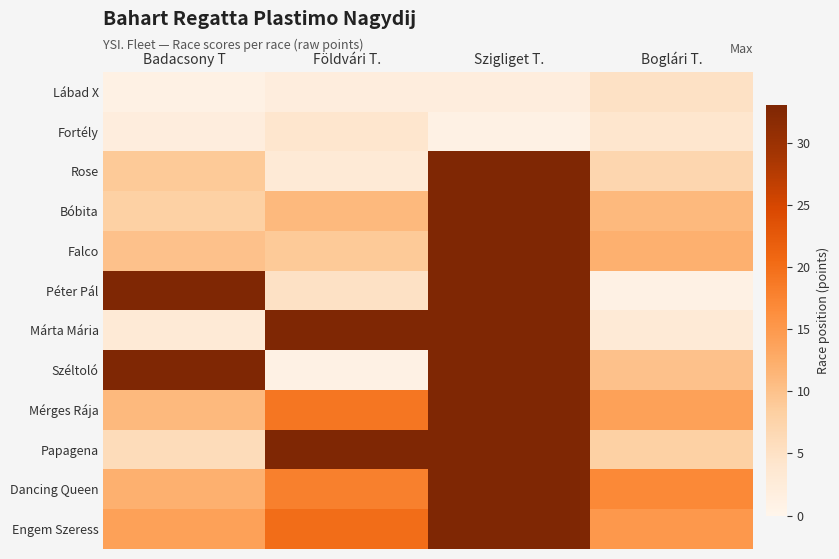

At which category is the sum across all series the highest?

Szigliget T.